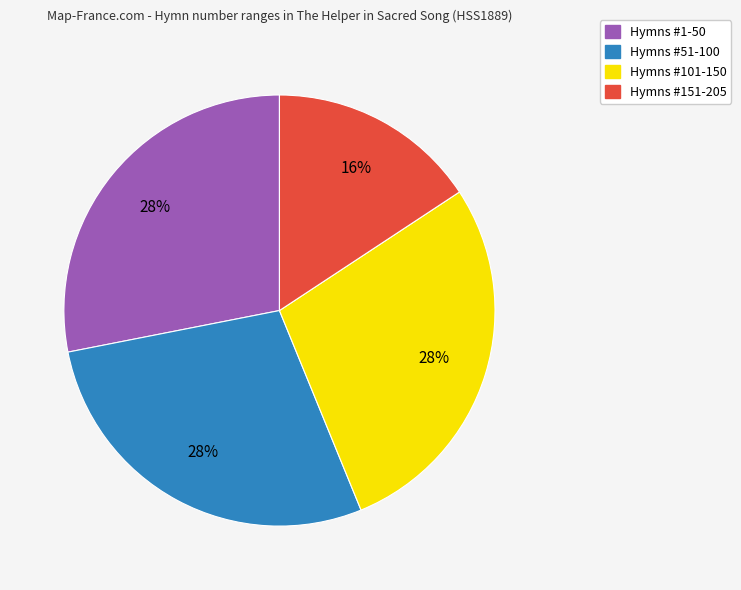

How many segments does this pie chart have?

4